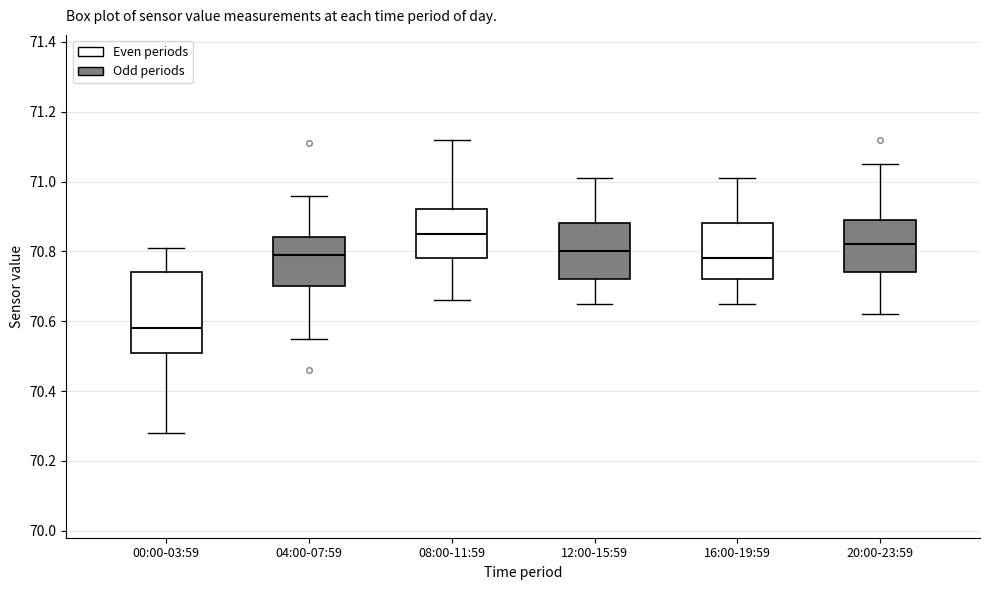

Where is the lower edge of the box for 16:00-19:59 on the y-axis? The values are not printed on the chart, so give them approximately, as read against the axis.

70.72